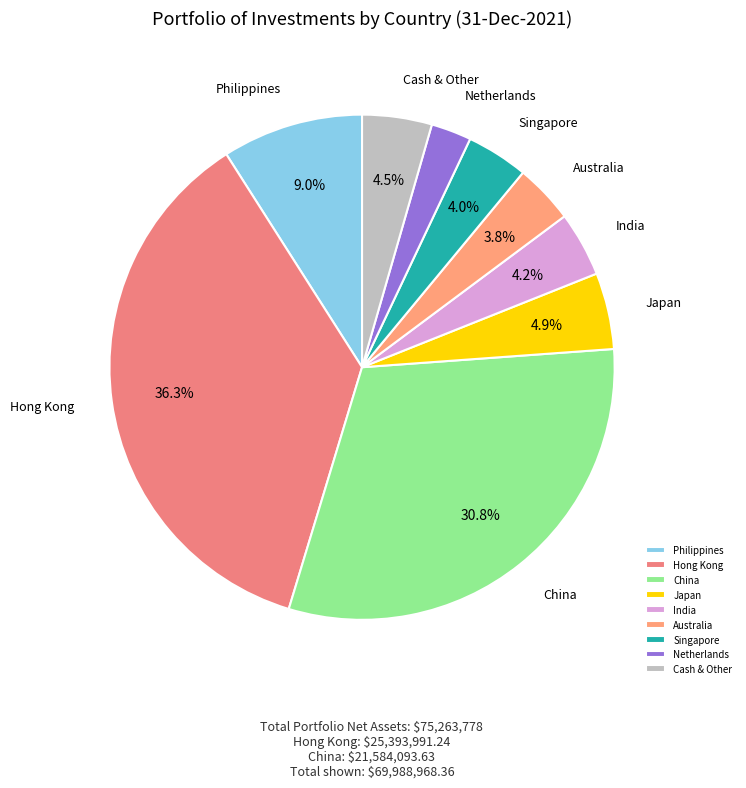

What percentage do China and India together represent?

35.0%